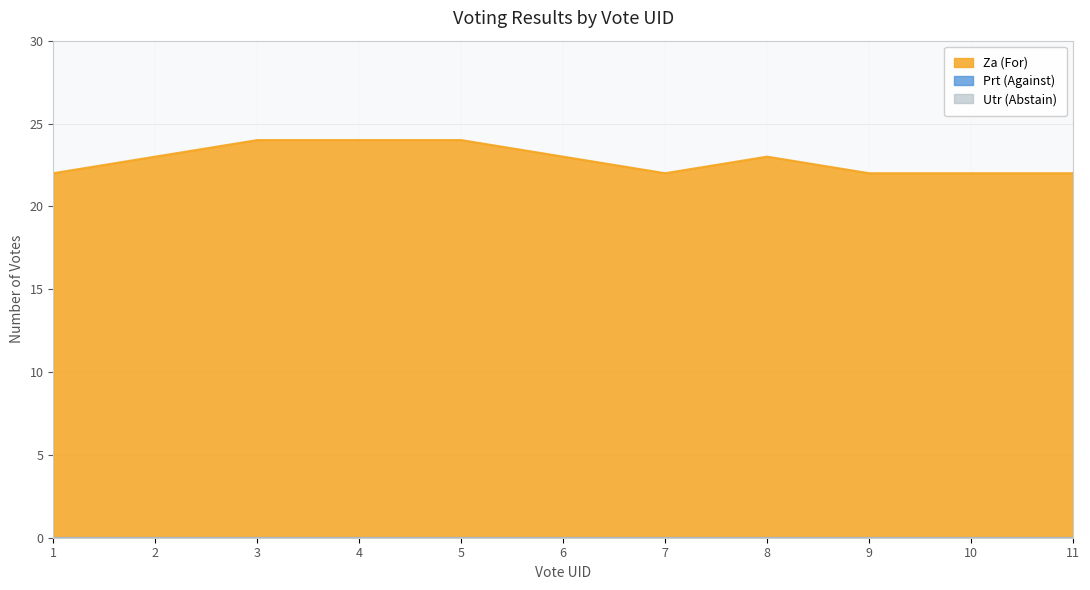

What is the spread (max minus min) of values at 4?

24